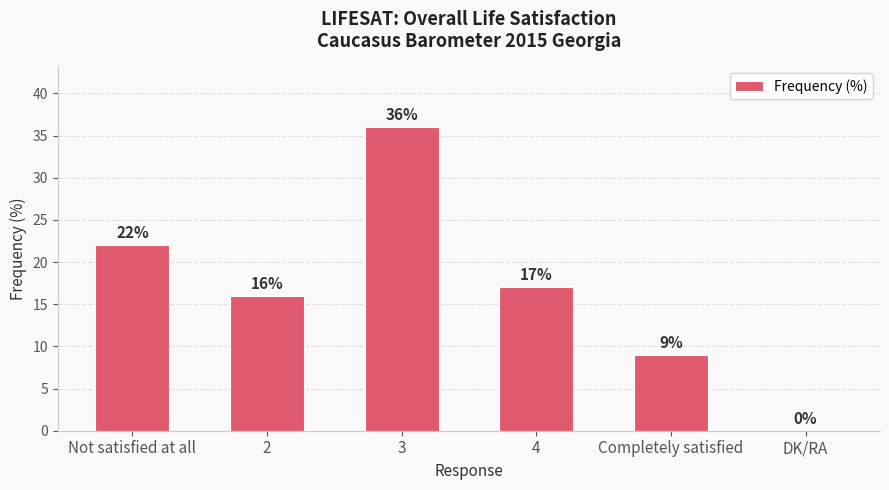

At which category does the chart reach its peak across all series?

3